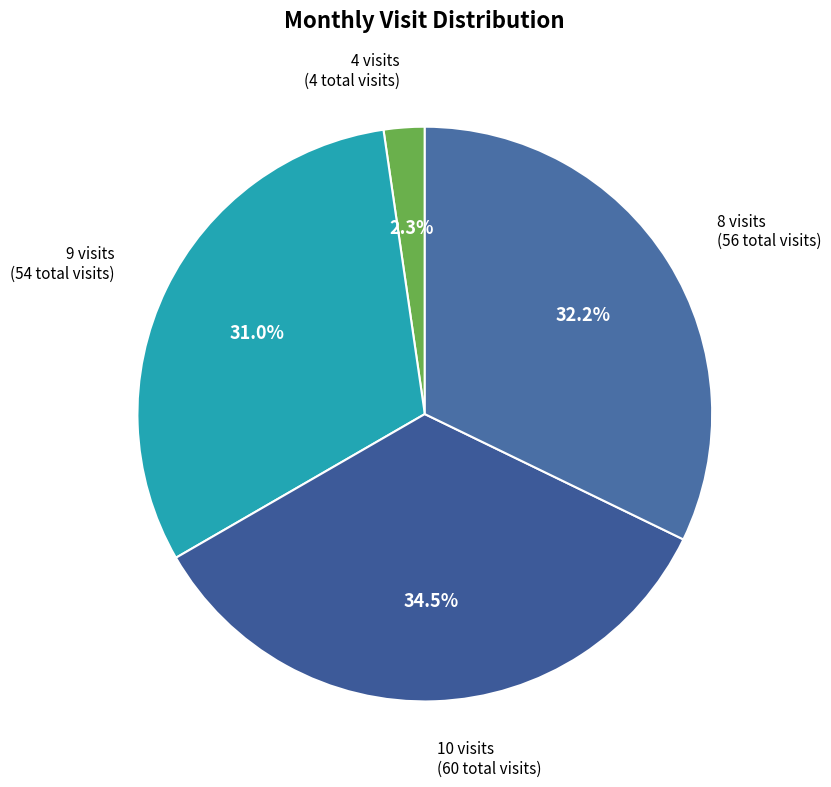

To the nearest percent, what is the average slice percentage?

25%